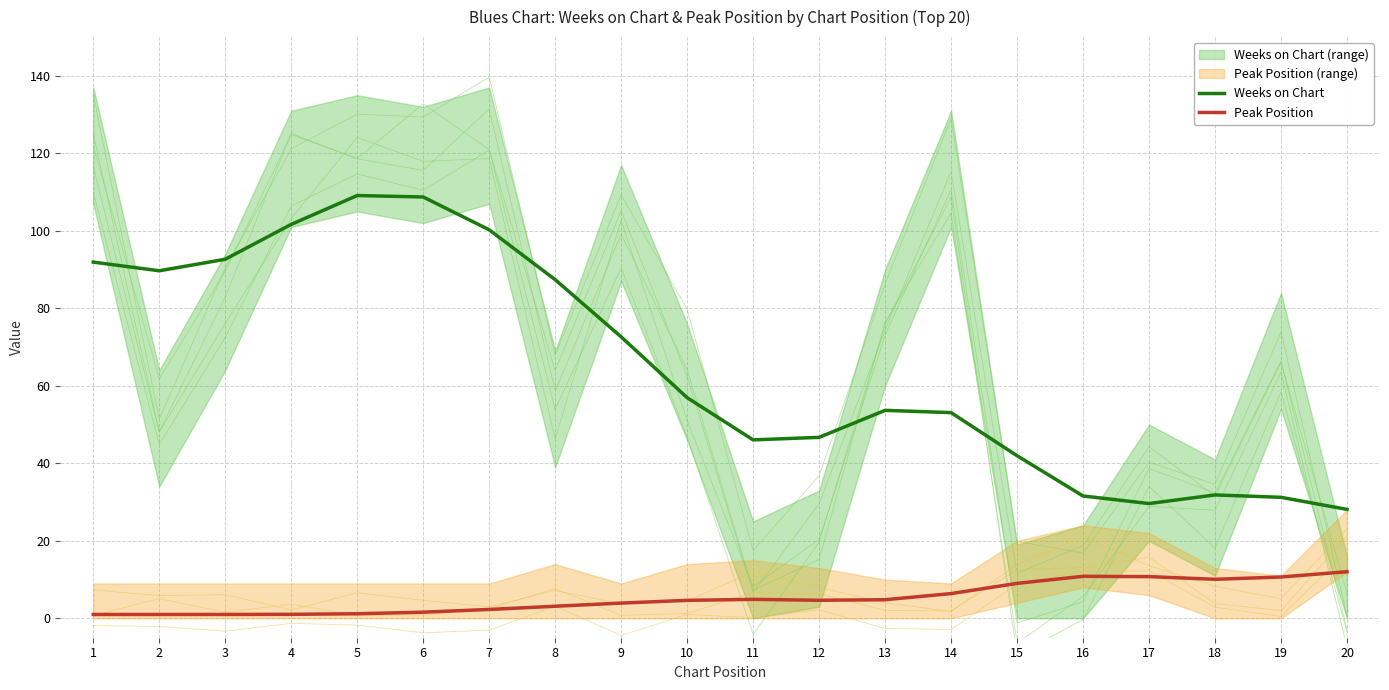

Reading left to right, transcribe all the data shown in this chart.

Weeks on Chart: 91.9	89.7	92.7	101.7	109.1	108.7	100.3	87.4	72.6	56.9	46.1	46.7	53.7	53.1	42.0	31.6	29.6	31.9	31.2	28.1
Peak Position: 1.0	1.0	1.0	1.0	1.2	1.6	2.3	3.1	3.9	4.6	4.9	4.7	4.8	6.4	9.0	10.8	10.8	10.1	10.7	12.0